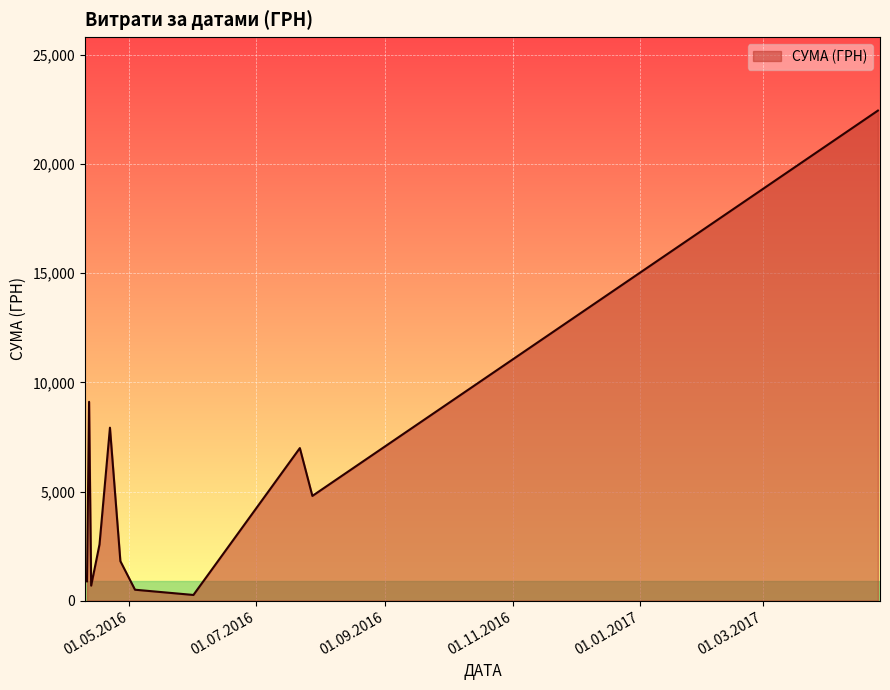

What is the maximum value shown in the chart?

22441.2